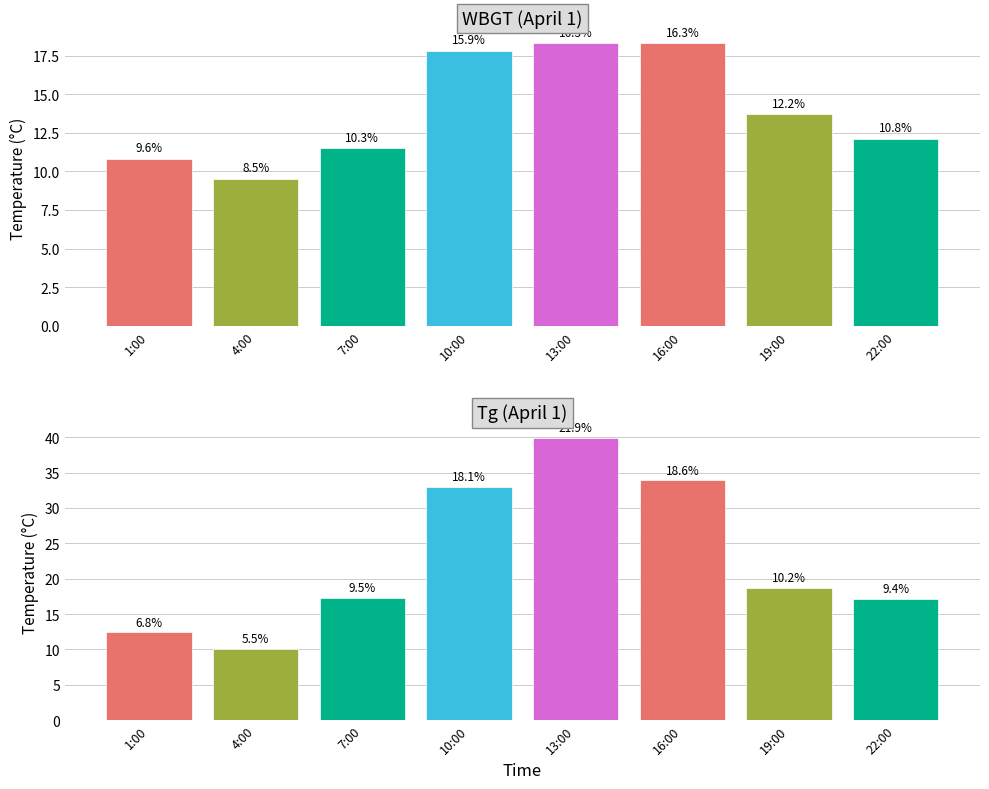

What is the total value across all series at 4:00?

19.6